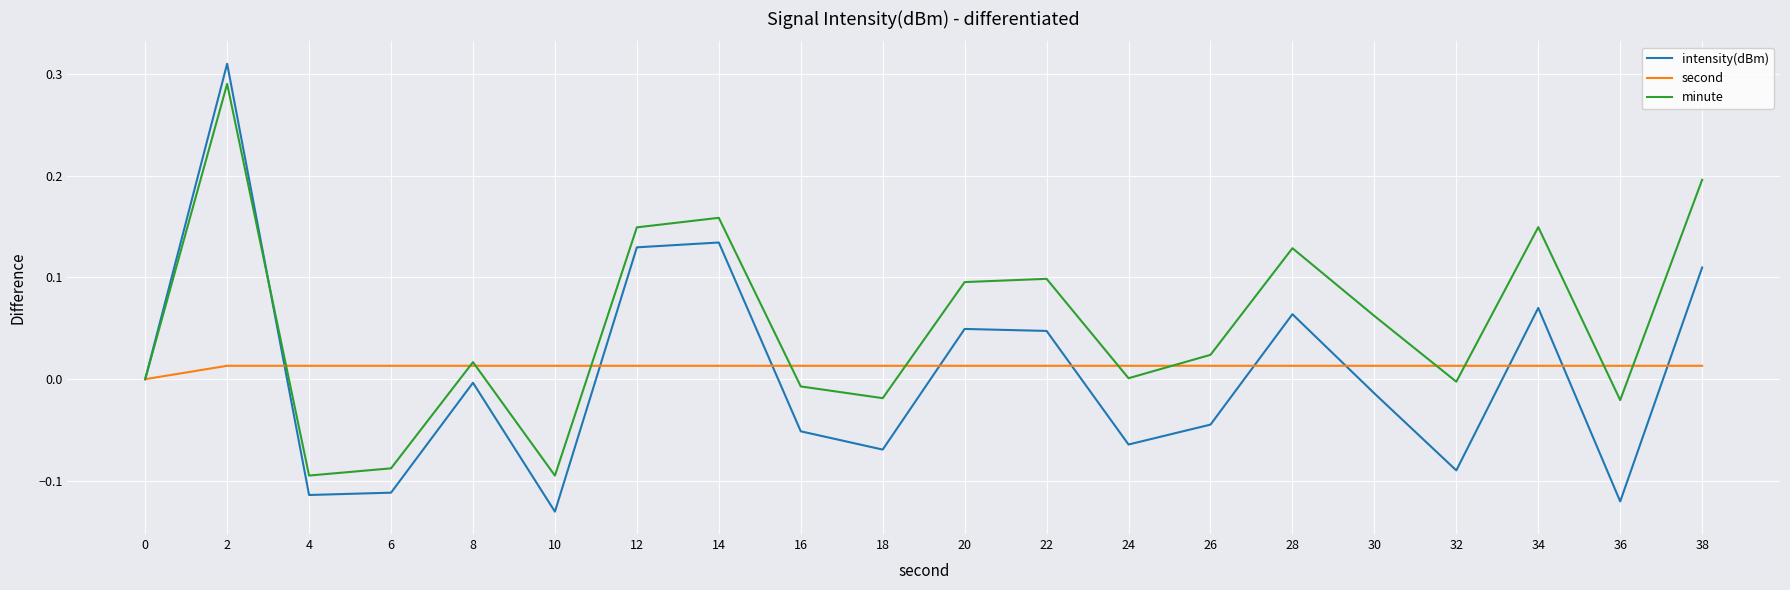

Which series changed the most between 8 and 22?

minute